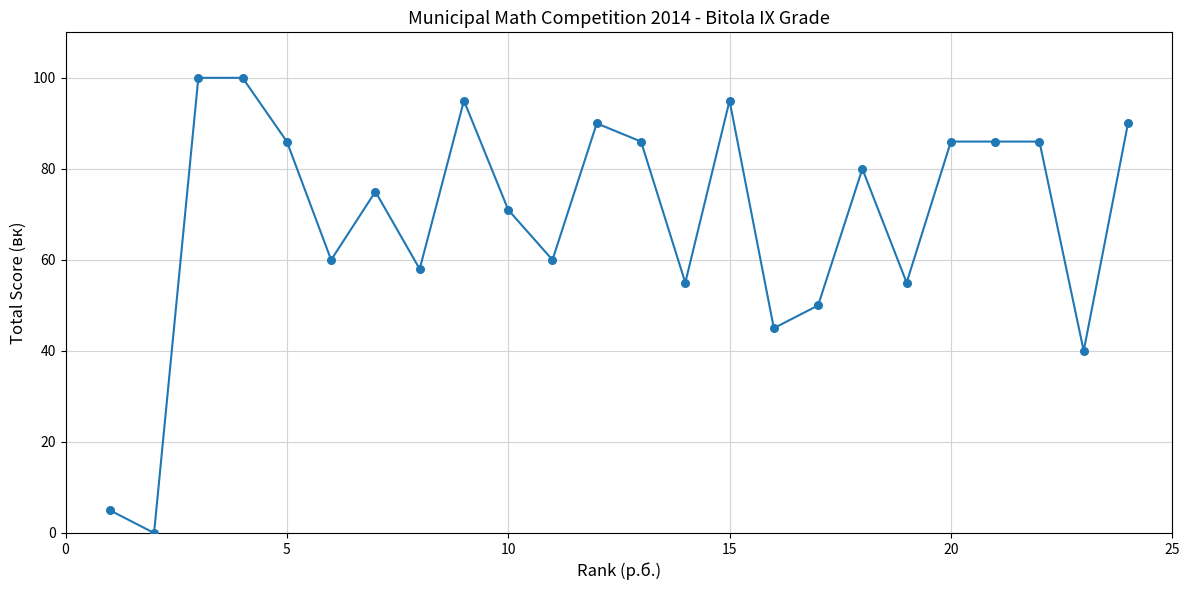

What is the greatest value displayed?

100